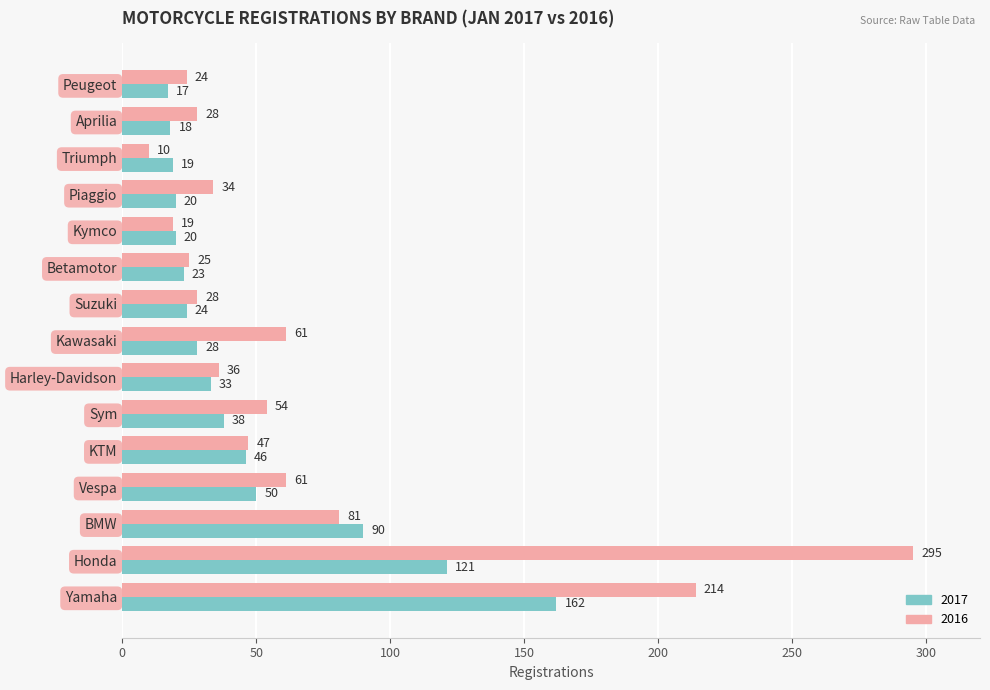

What is the maximum value shown in the chart?

295